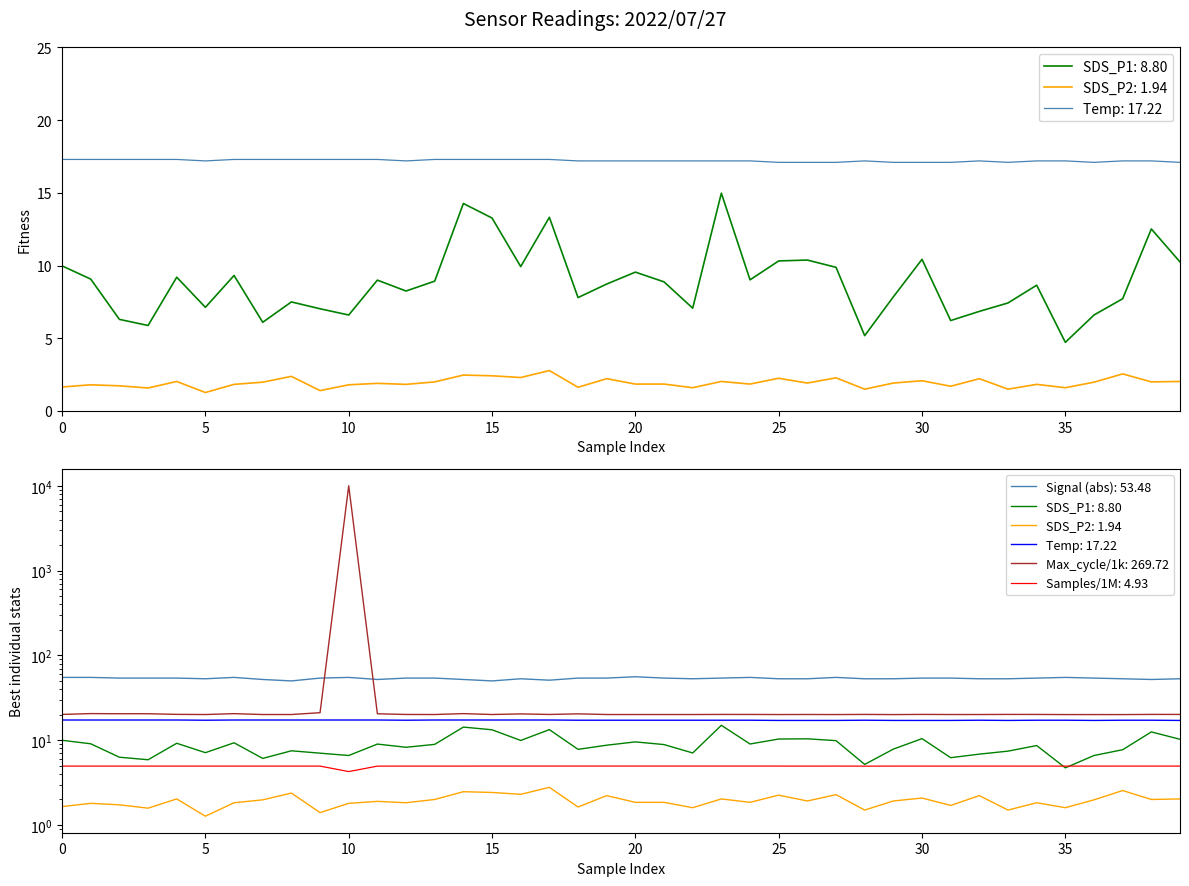

Which series changed the most between 7 and 29?

SDS_P1